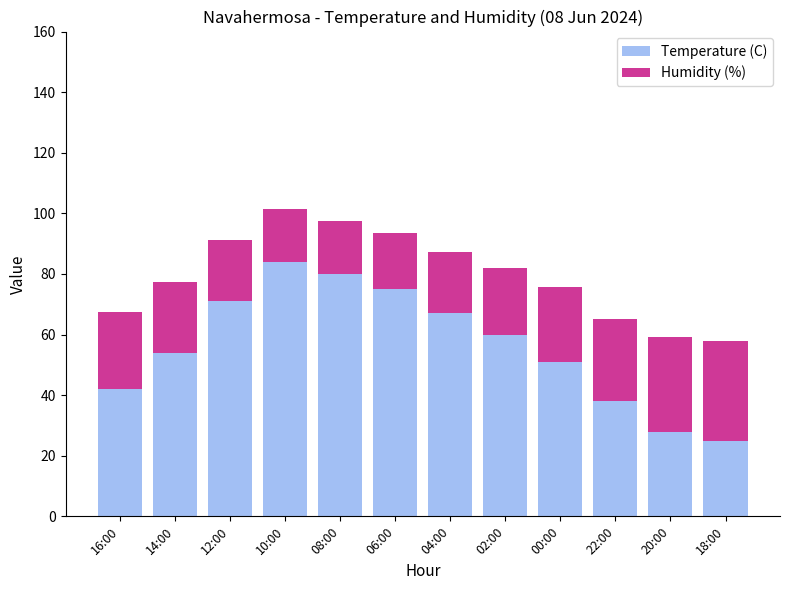

What is the total value across all series at 02:00?

82.1